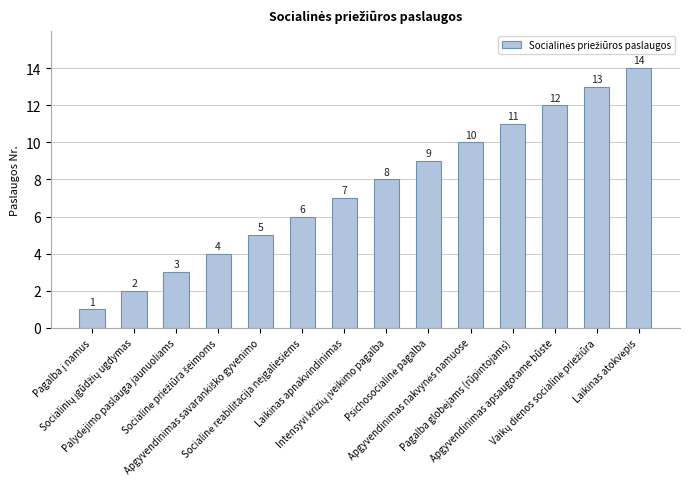

What is the difference between the maximum and minimum values?

13